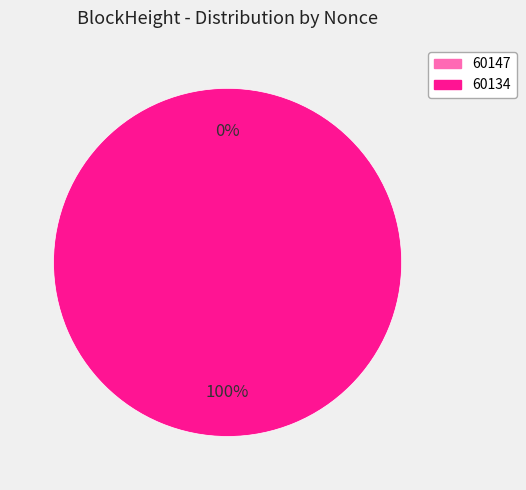

What is the majority slice?

60134